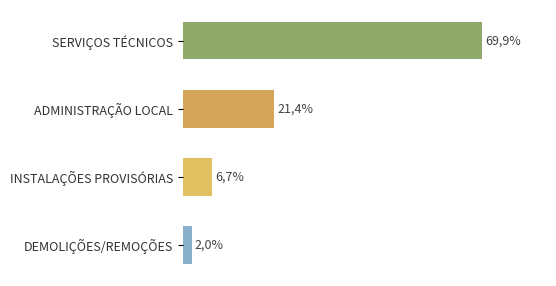

Rank the categories by value from lowest to highest.

DEMOLIÇÕES/REMOÇÕES, INSTALAÇÕES PROVISÓRIAS, ADMINISTRAÇÃO LOCAL, SERVIÇOS TÉCNICOS